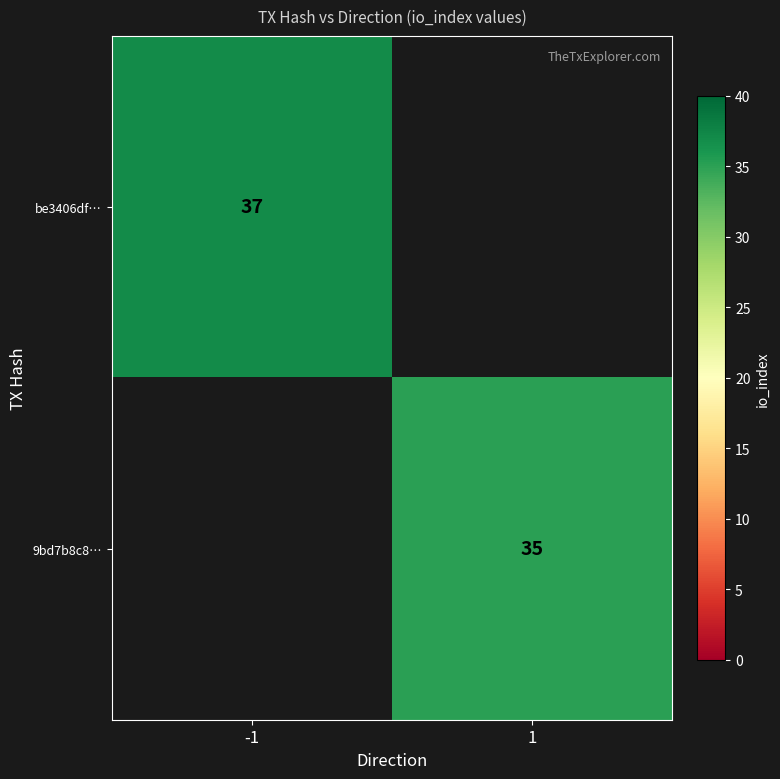

True or false: be3406df… has a value of 37 at -1.

True